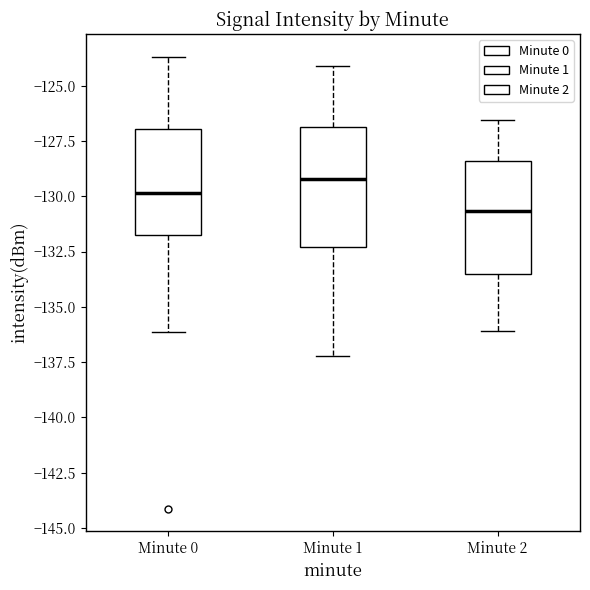

Where is the upper edge of the box for Minute 0 on the y-axis? The values are not printed on the chart, so give them approximately, as read against the axis.

-127.0